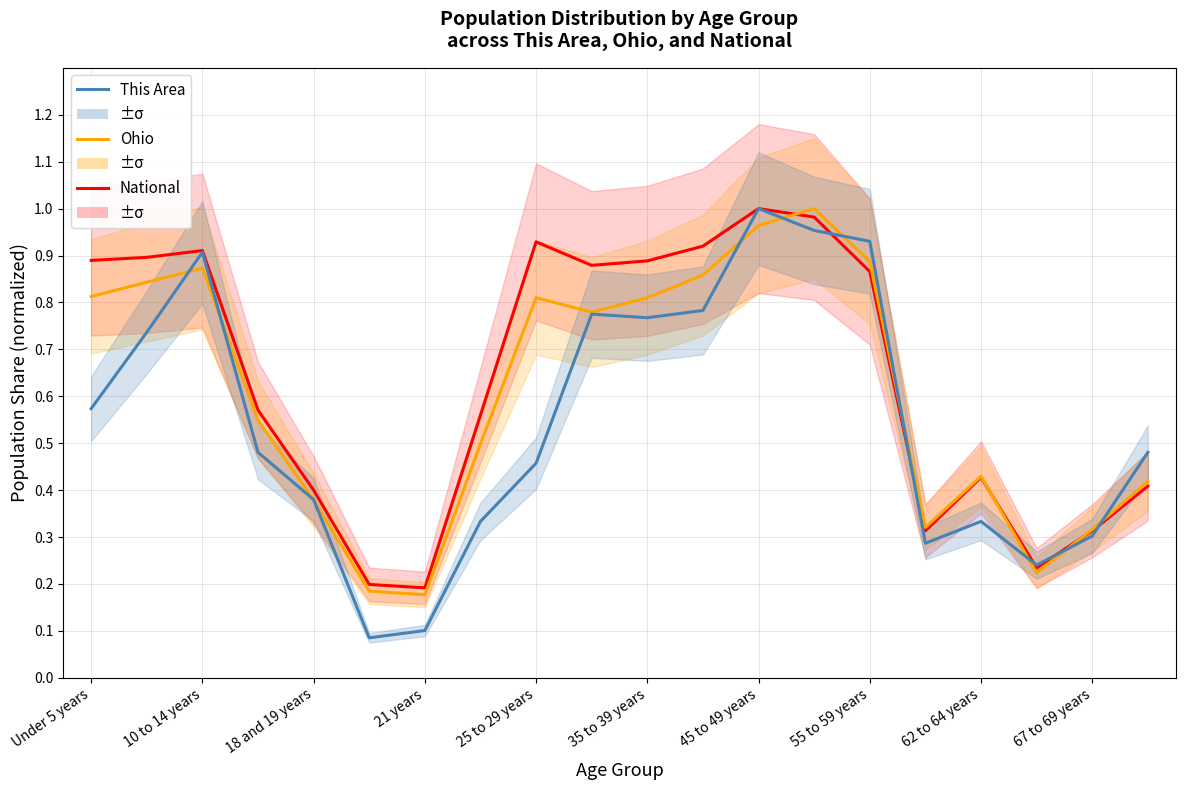

The value of Ohio at 21 years is 0.8. True or false?

False